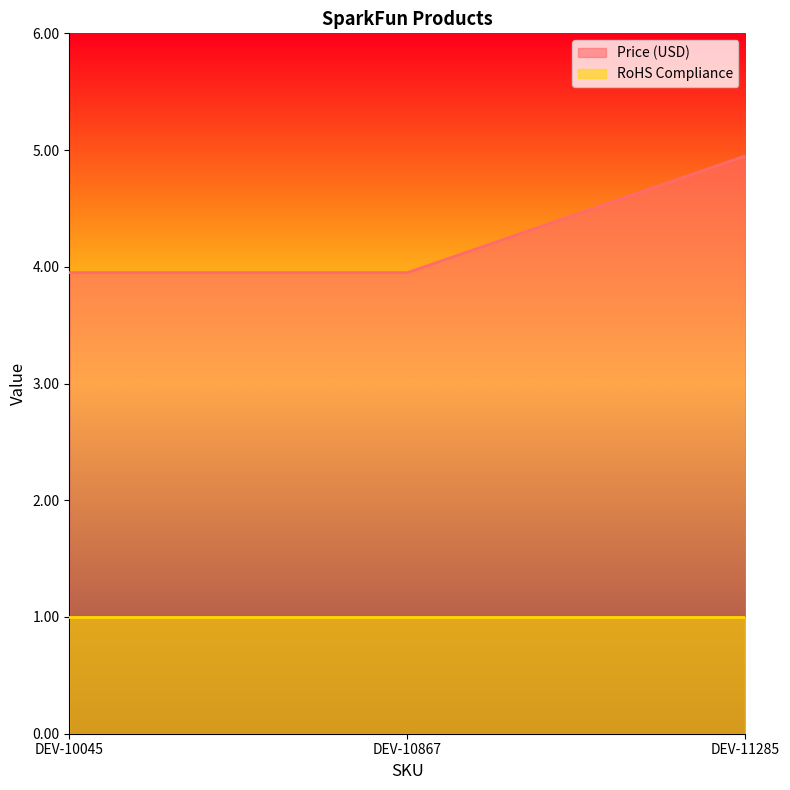

List the labels in order of value, smallest first.

DEV-10045, DEV-10867, DEV-11285